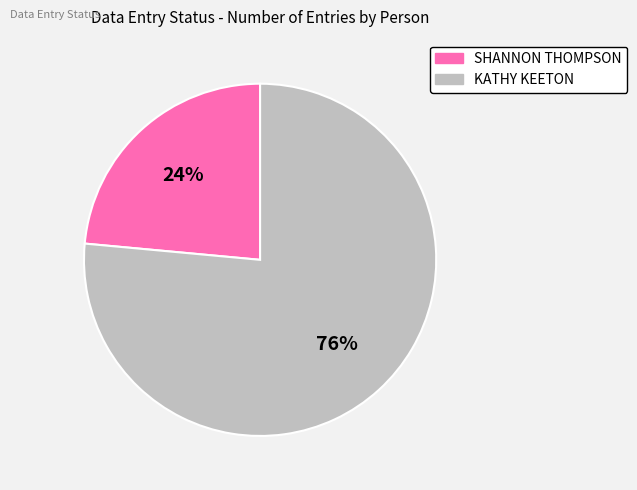

Which category has the biggest portion of the pie?

KATHY KEETON